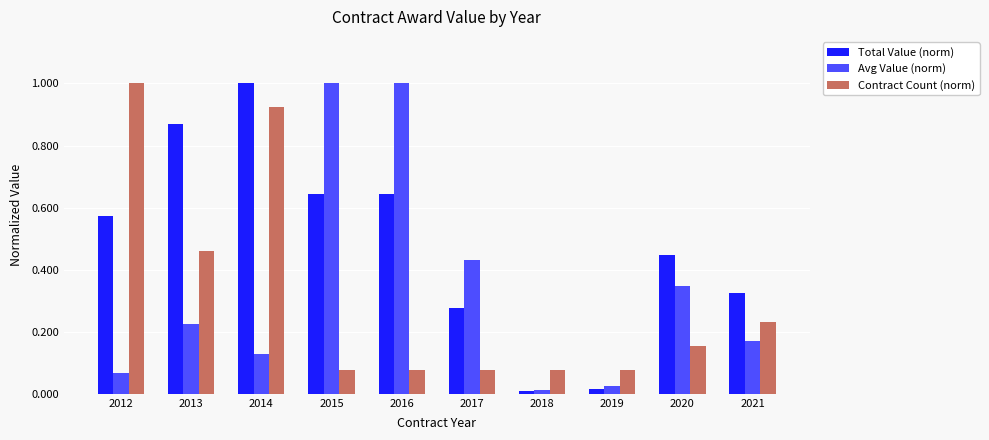

Which series changed the most between 2012 and 2017?

Contract Count (norm)